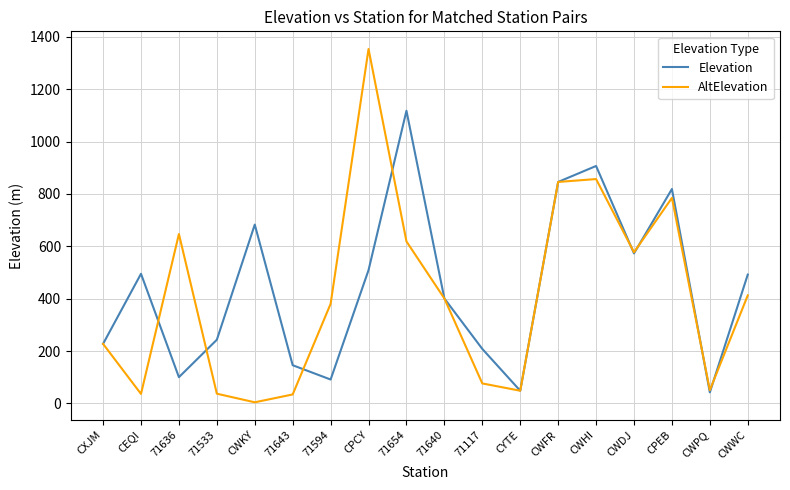

At how many categories does at least one series exceed 1232?

1